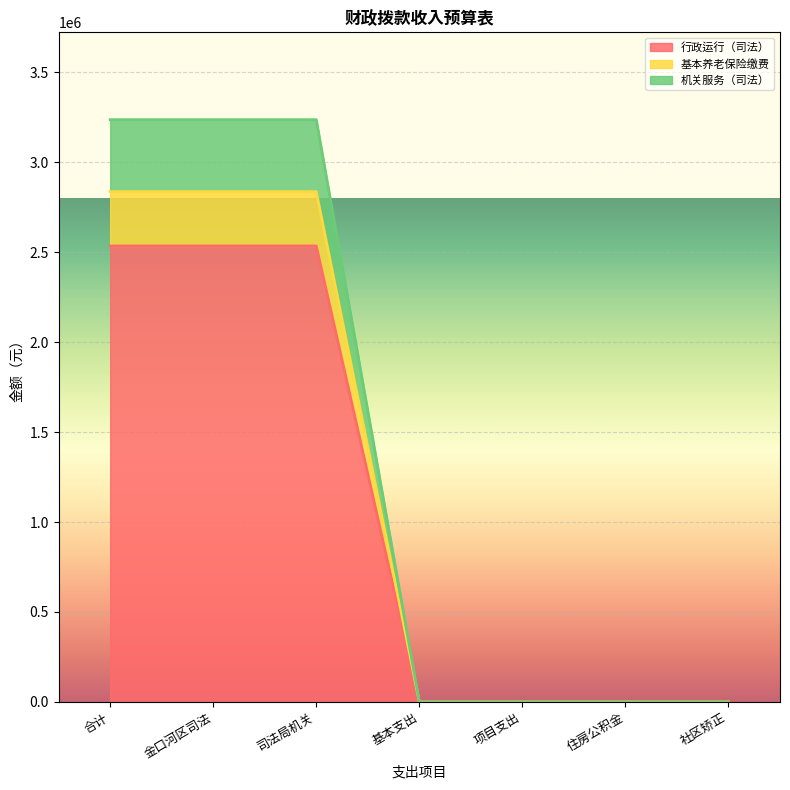

What are all the series names shown in the legend?

行政运行（司法）, 基本养老保险缴费, 机关服务（司法）